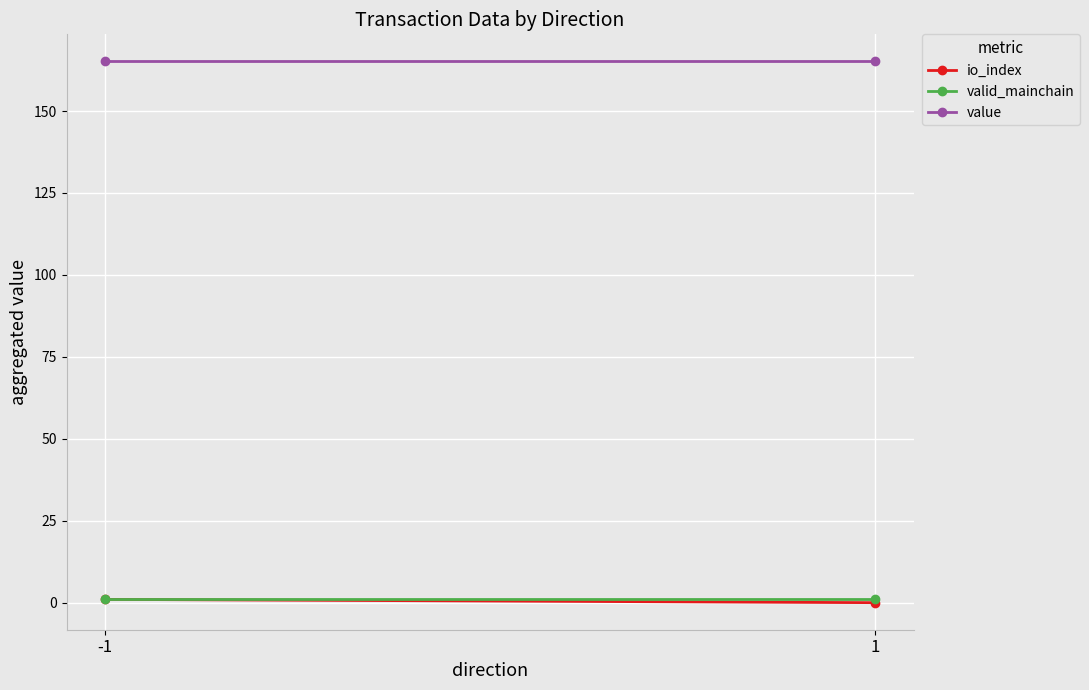

List the series in order of their peak value, lowest first.

io_index, valid_mainchain, value